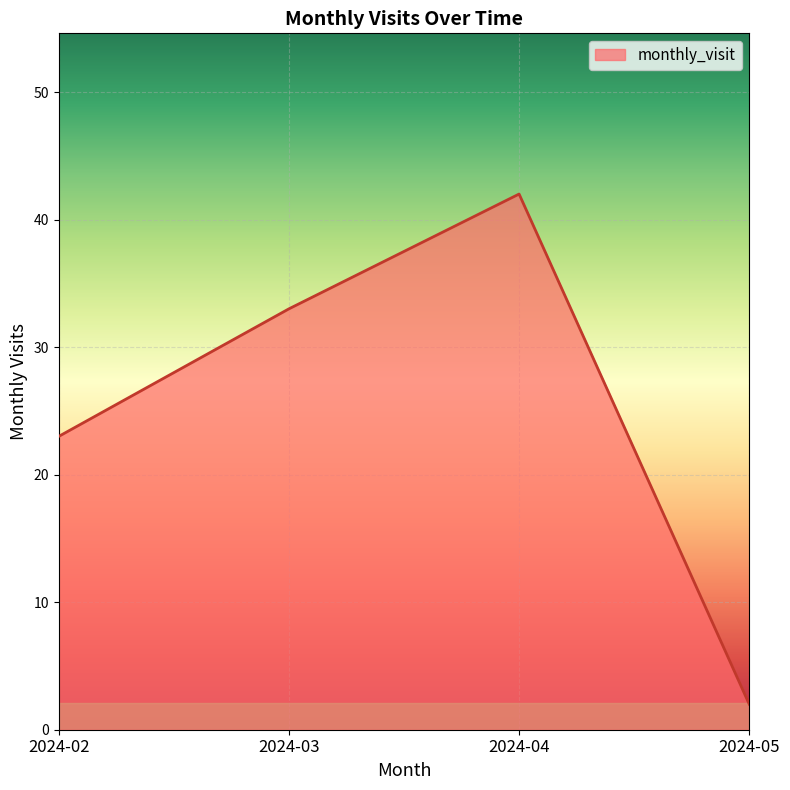

At which category does the chart reach its minimum across all series?

2024-05